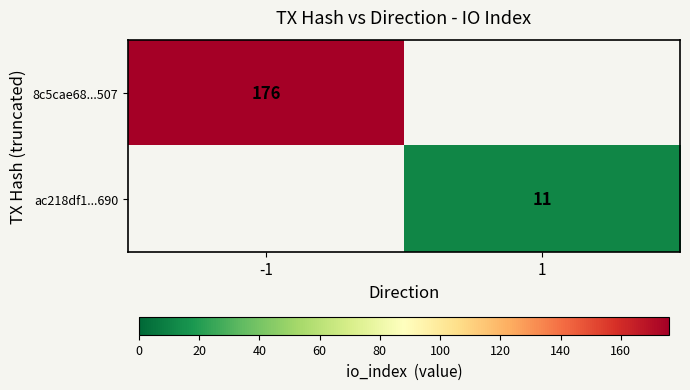

The value of ac218df1...690 at 1 is 18. True or false?

False